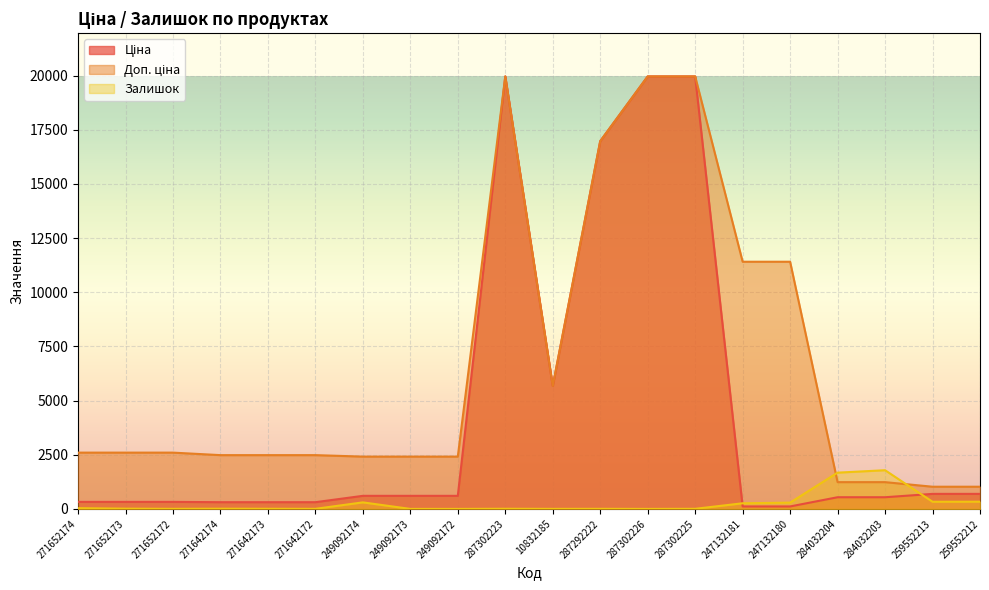

At how many categories does at least one series exceed 13984?

4